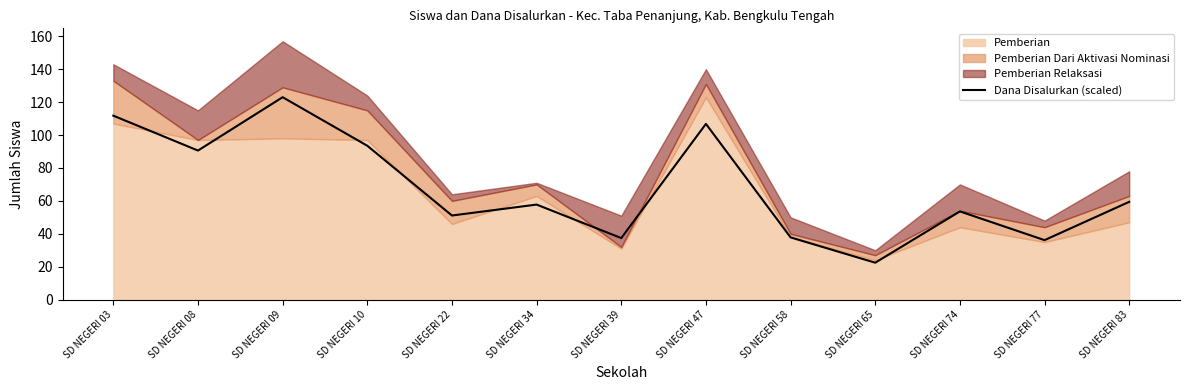

What is the sum of all values?

881.4